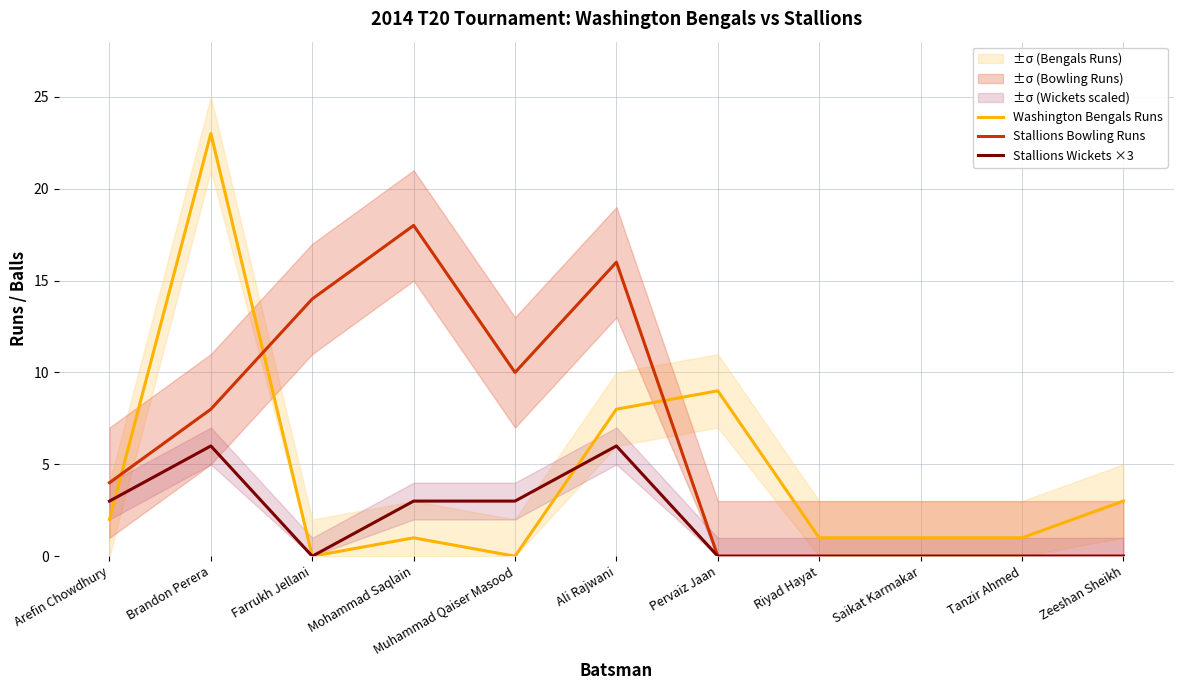

What is the spread (max minus min) of values at Riyad Hayat?

1